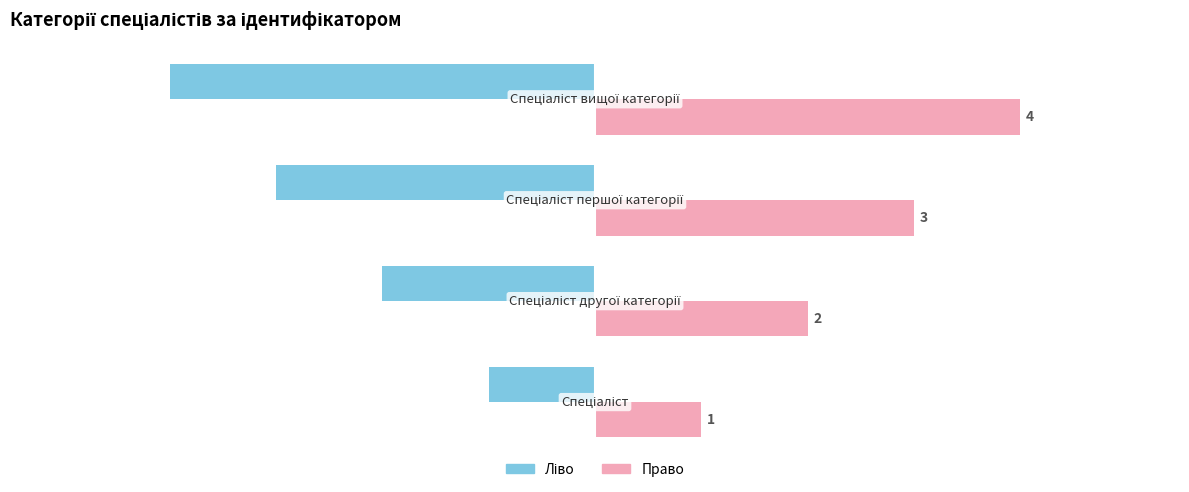

What is the minimum value shown in the chart?

-4